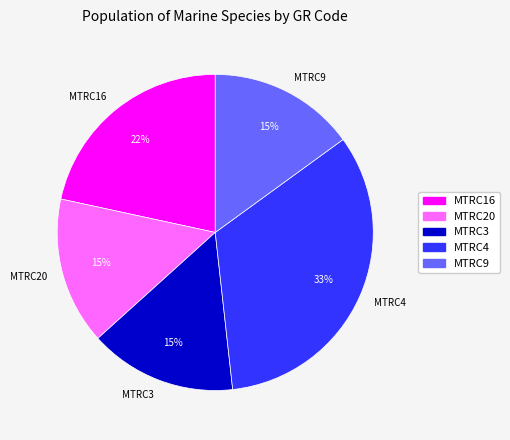

Combined, do MTRC20 and MTRC9 account for over 50%?

No